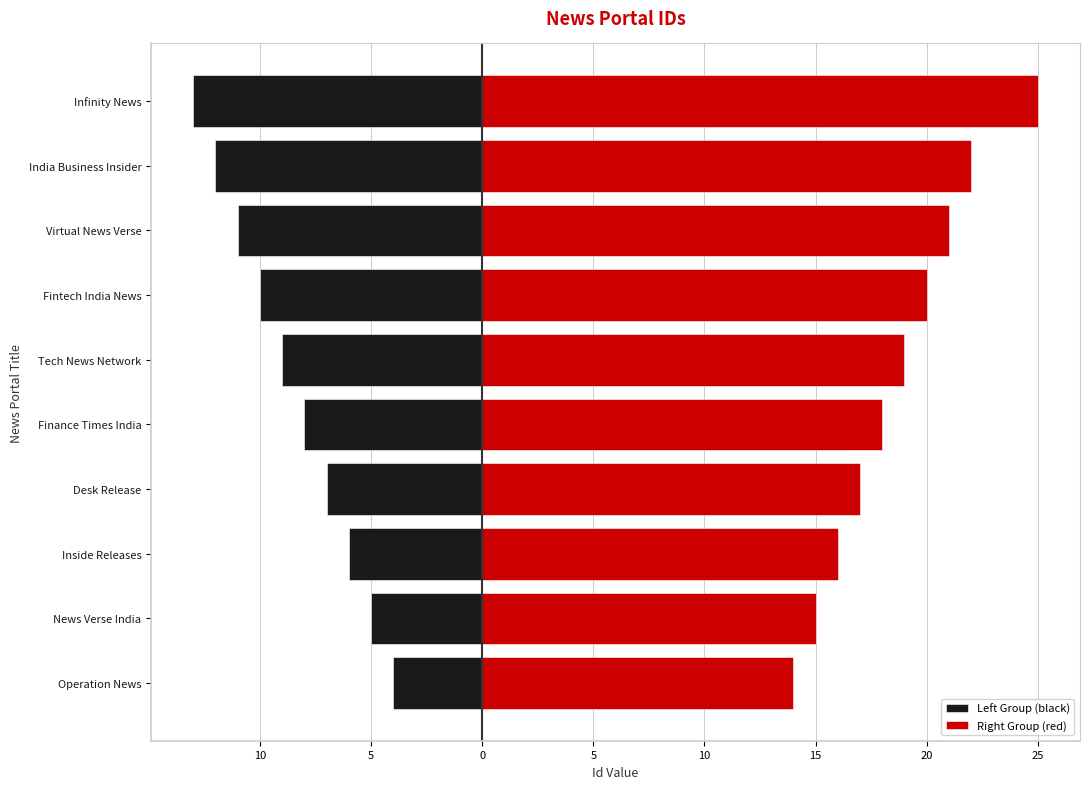

What is the smallest value displayed?

-13